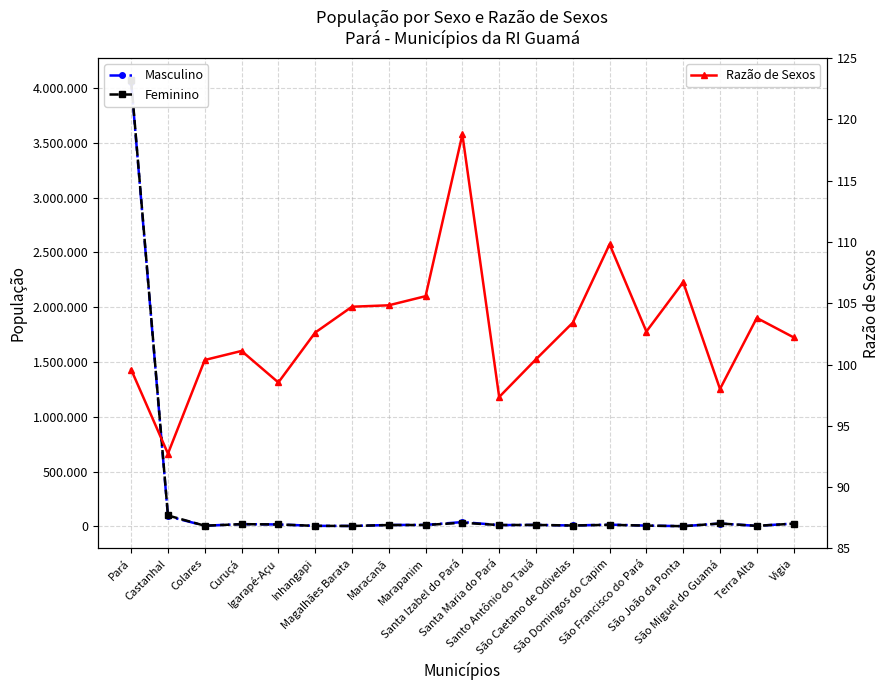

What is the total value across all series at Santo Antônio do Tauá?

27561.4